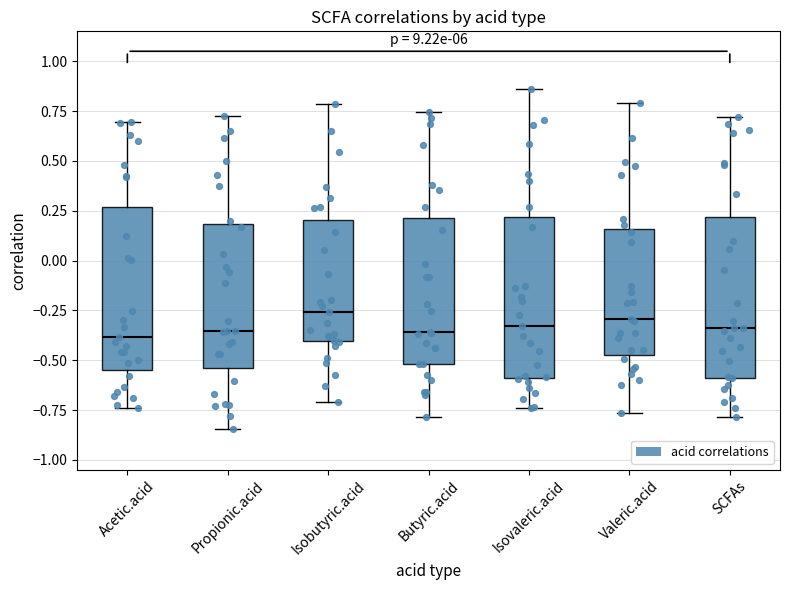

Reading left to right, transcribe this box plot: for each box, give where its median line is, the range the box spans, and where its two whiskers end, as read against the y-axis. The values are not printed on the chart, so give them approximately, as read against the axis.

Acetic.acid: median -0.40, box -0.55 to 0.25, whiskers -0.75 to 0.70
Propionic.acid: median -0.35, box -0.55 to 0.20, whiskers -0.85 to 0.70
Isobutyric.acid: median -0.25, box -0.40 to 0.20, whiskers -0.70 to 0.80
Butyric.acid: median -0.35, box -0.50 to 0.20, whiskers -0.80 to 0.75
Isovaleric.acid: median -0.35, box -0.60 to 0.20, whiskers -0.75 to 0.85
Valeric.acid: median -0.30, box -0.45 to 0.15, whiskers -0.75 to 0.80
SCFAs: median -0.35, box -0.60 to 0.20, whiskers -0.80 to 0.70